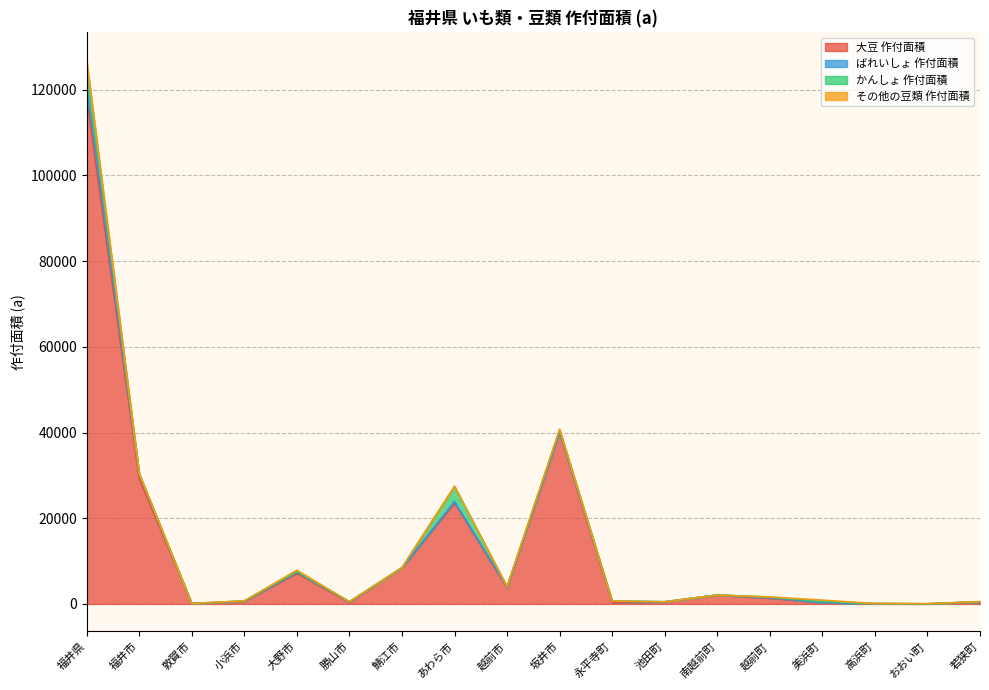

Does the chart have visible grid lines?

Yes